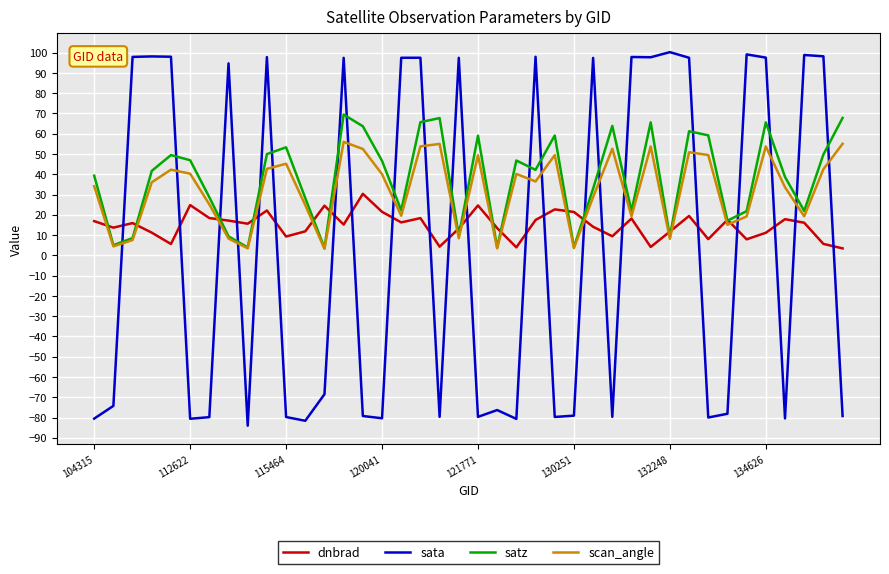

Which series has the widest spread of values?

sata